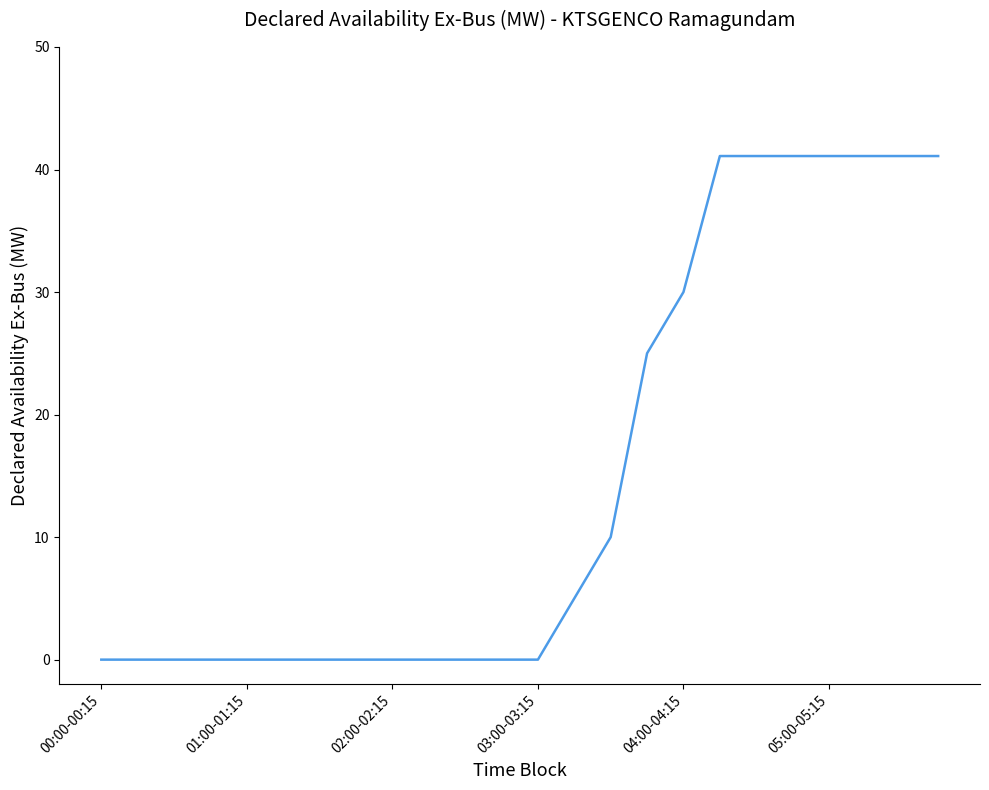

What is the maximum value shown in the chart?

41.1